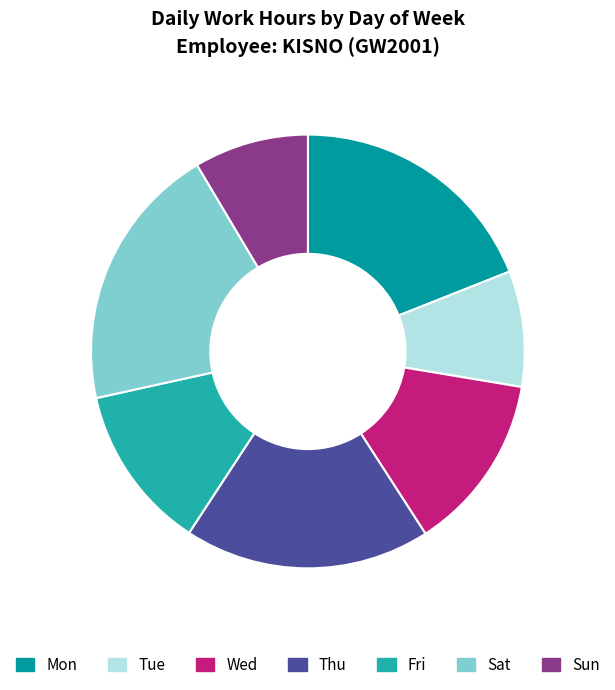

To the nearest percent, what is the average slice percentage?

14%